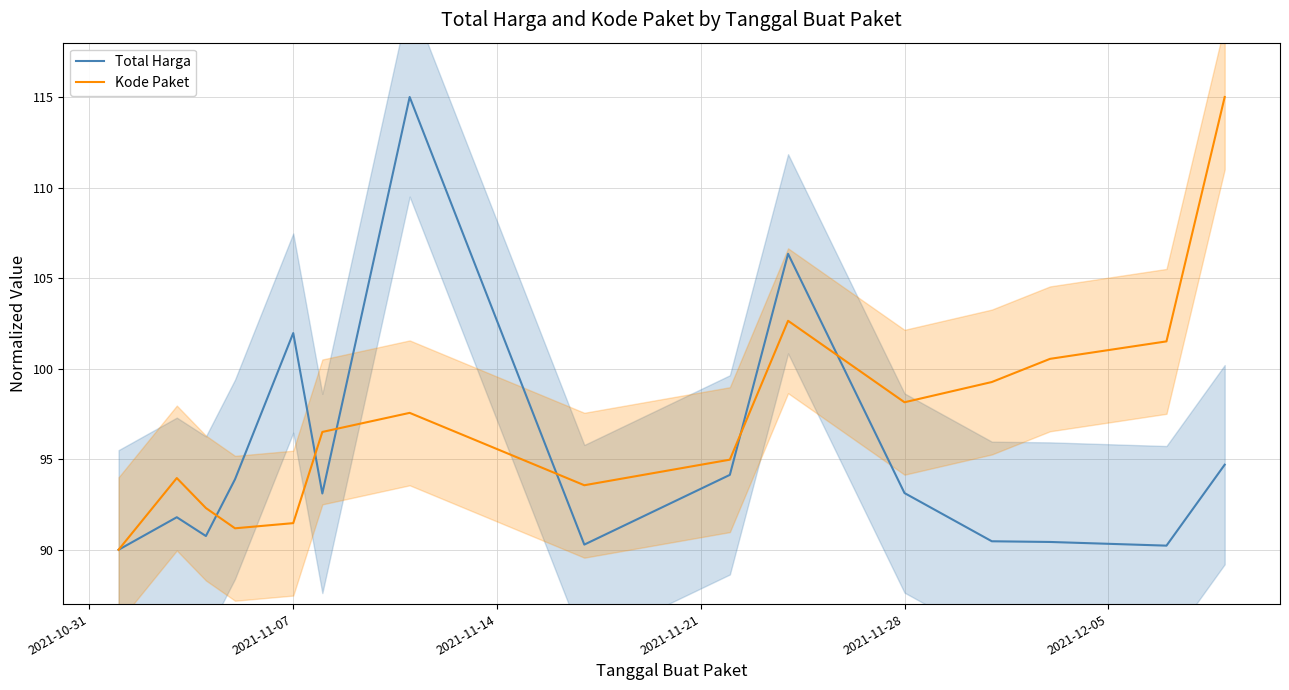

The value of Kode Paket at 8 is 165.0. True or false?

False